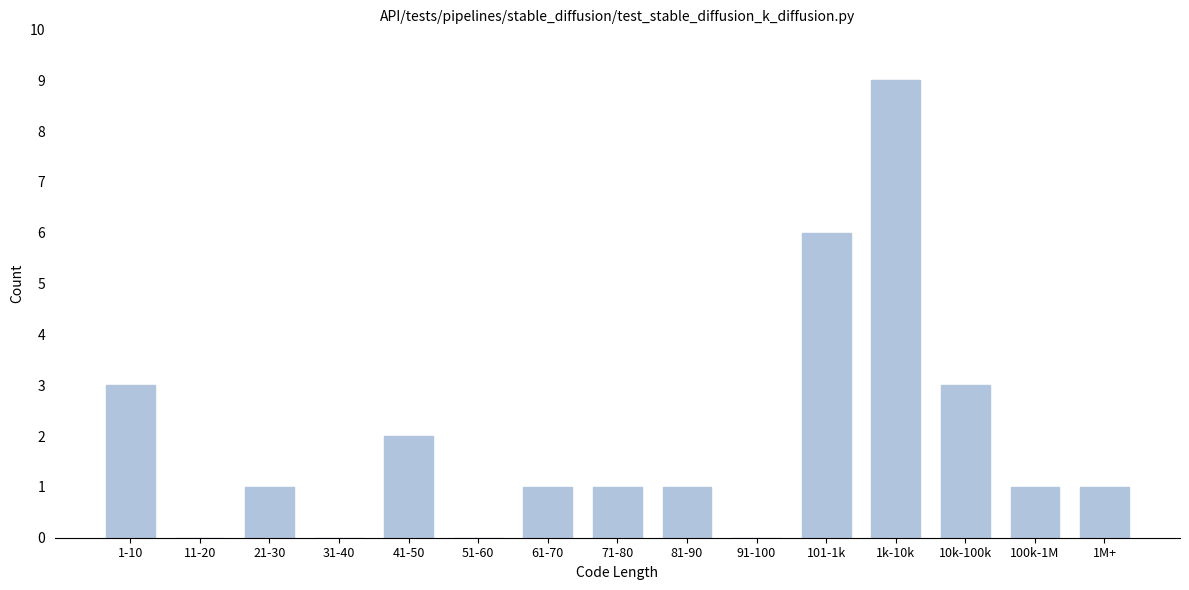

Reading left to right, extract all data points from this chart.

1-10=3	11-20=0	21-30=1	31-40=0	41-50=2	51-60=0	61-70=1	71-80=1	81-90=1	91-100=0	101-1k=6	1k-10k=9	10k-100k=3	100k-1M=1	1M+=1